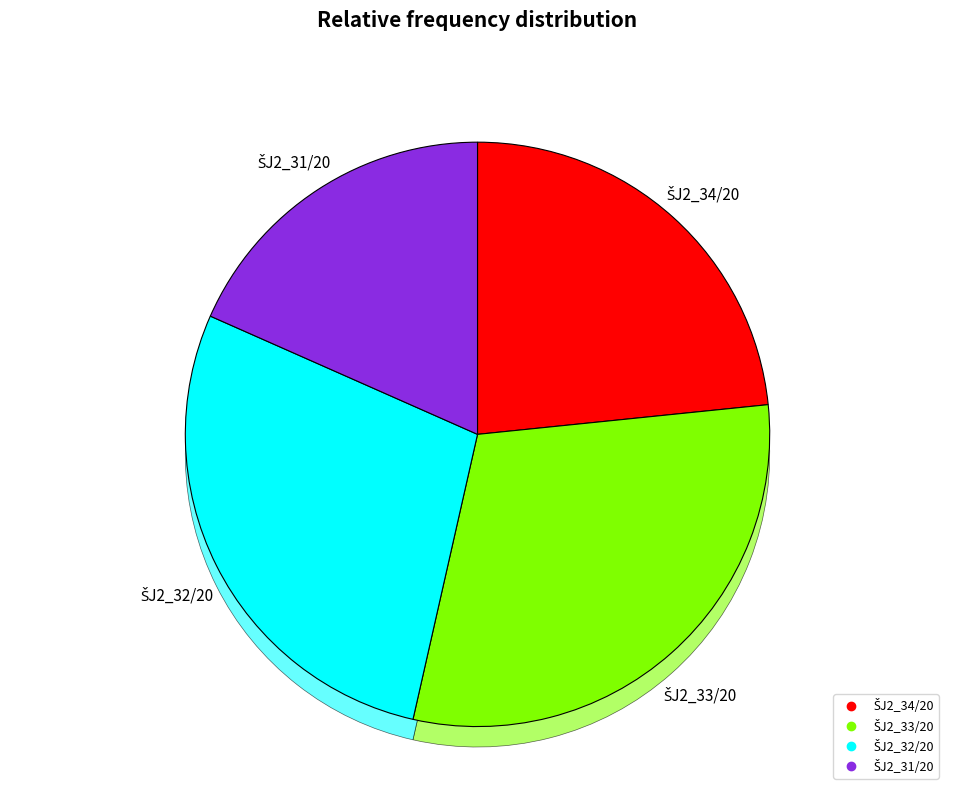

True or false: ŠJ2_32/20 accounts for 28% of the total.

True